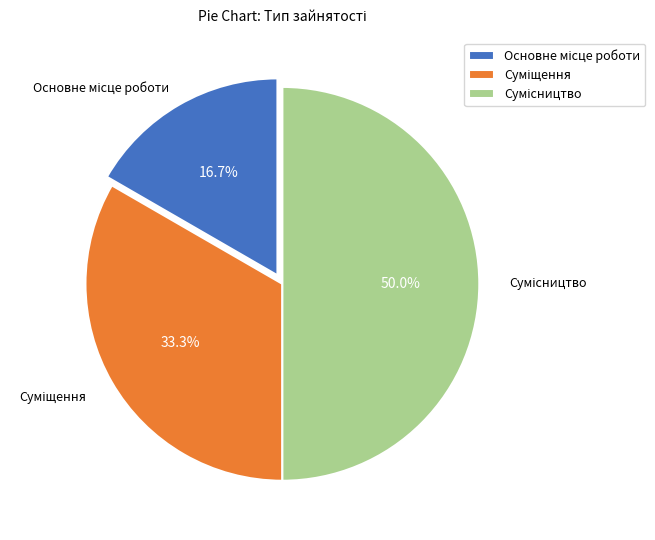

How many segments does this pie chart have?

3